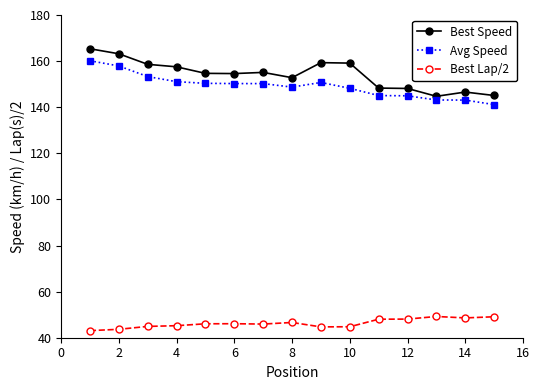

What is the minimum value for Best Speed?

144.7